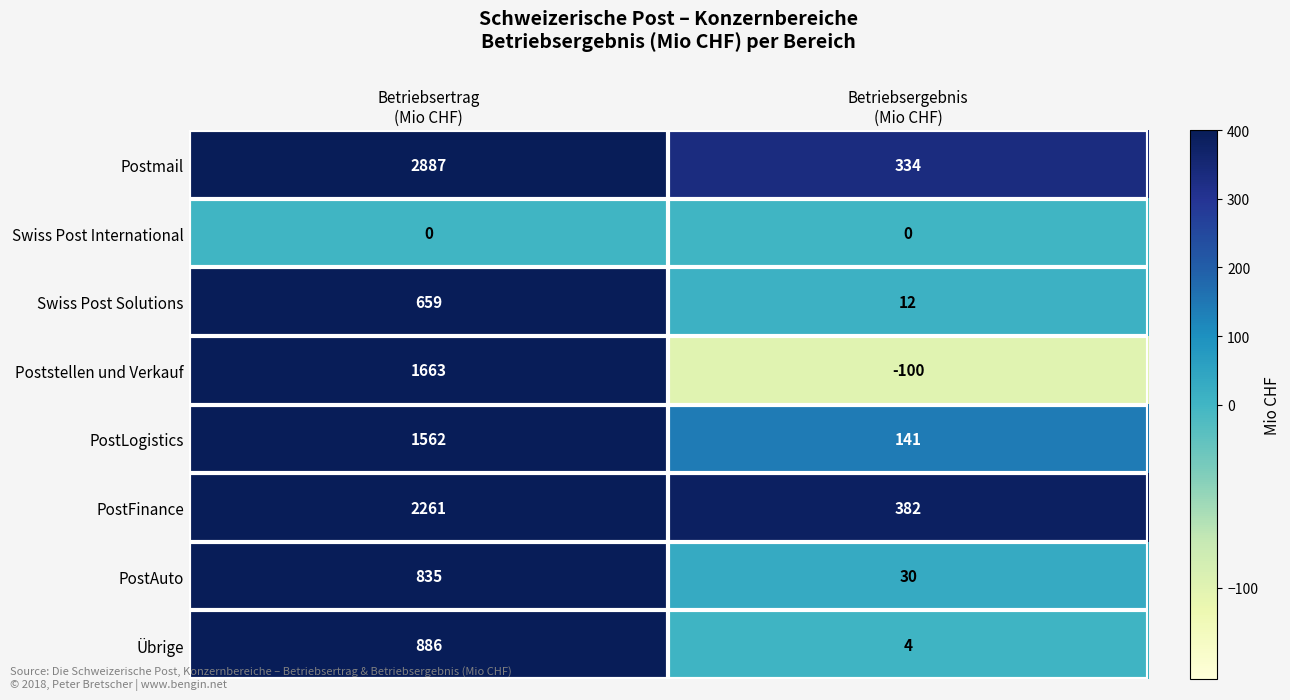

What is the difference between the maximum and minimum values in the Übrige series?

882